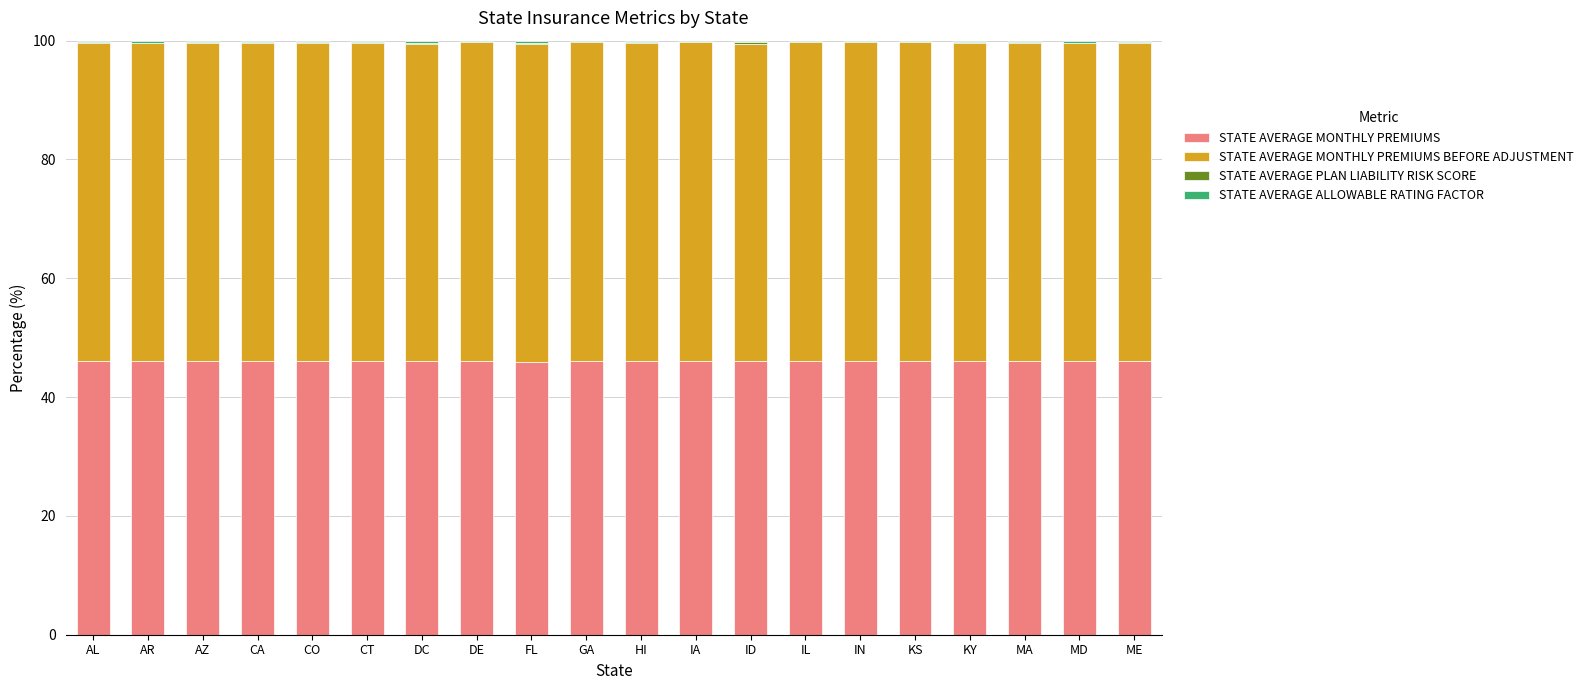

Which series has the largest range (max minus min)?

STATE AVERAGE PLAN LIABILITY RISK SCORE